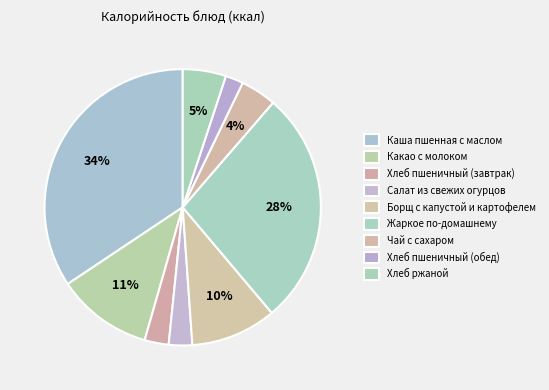

The Чай с сахаром slice represents 15% of the pie. True or false?

False